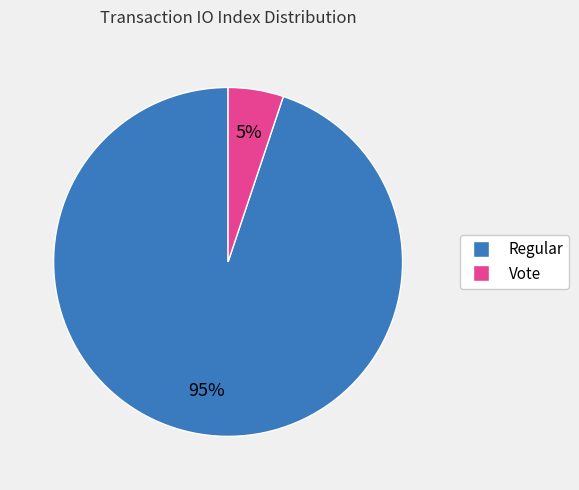

Which slice is the smallest?

Vote